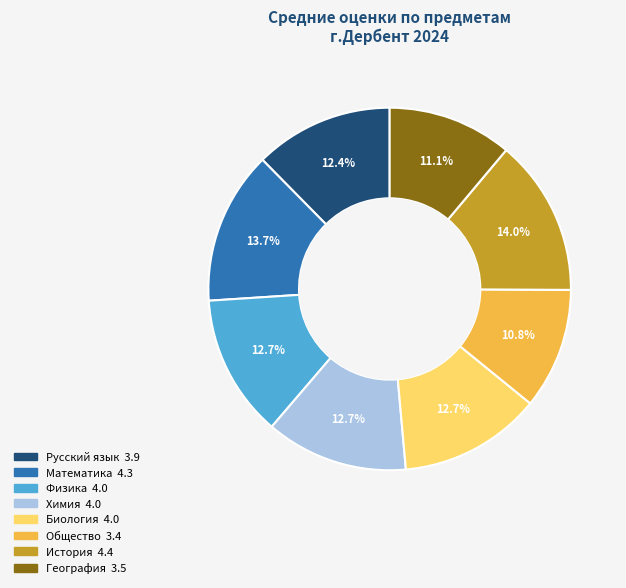

Approximately how many times larger is the value at Общество compared to Русский язык?

0.9